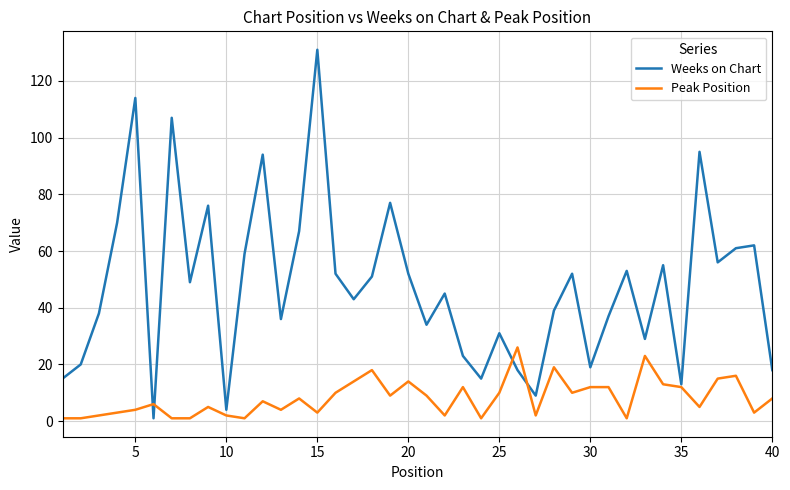

What is the highest value of the Peak Position series?

26